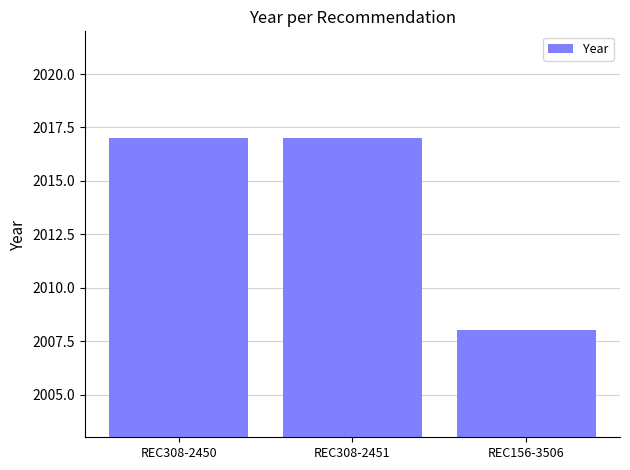

Count the values in the range 2008 to 2017.

3